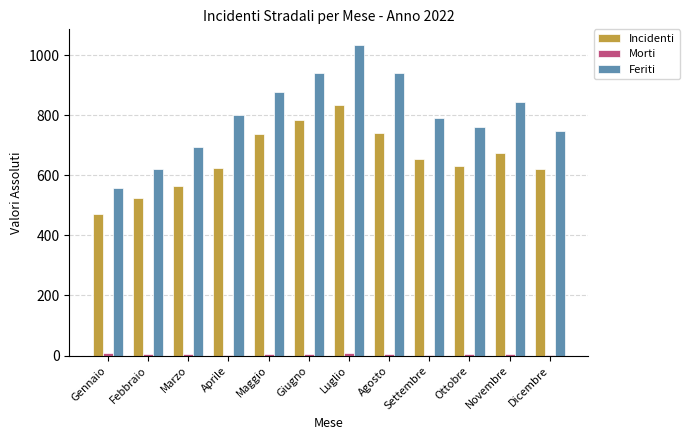

Does the chart contain stacked bars?

No